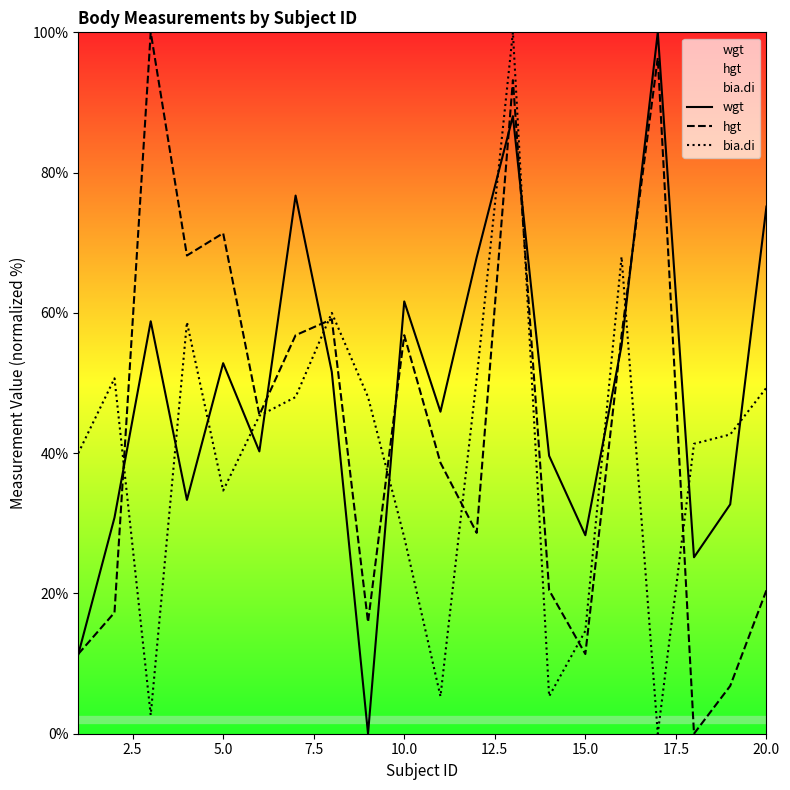

In hgt, how many points are higher than both neighbors (excluding endpoints)?

6